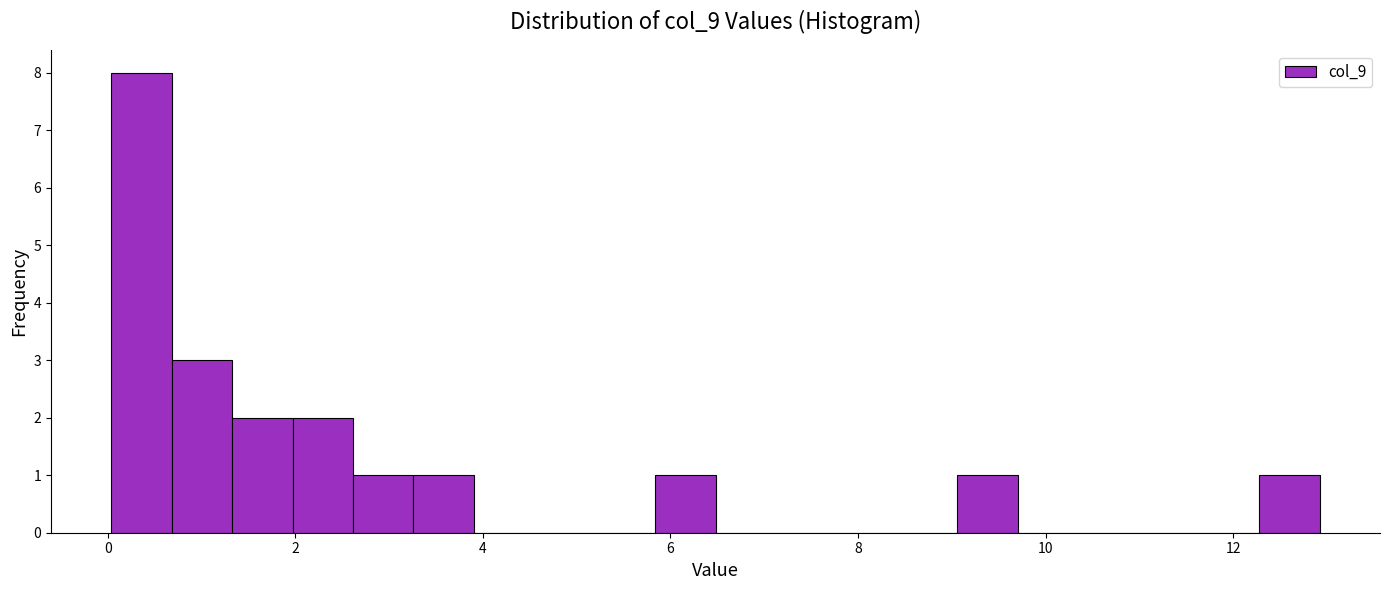

Around what value on the x-axis is the tallest bar? Give the approximate position of its centre, as read against the axis.

0.4